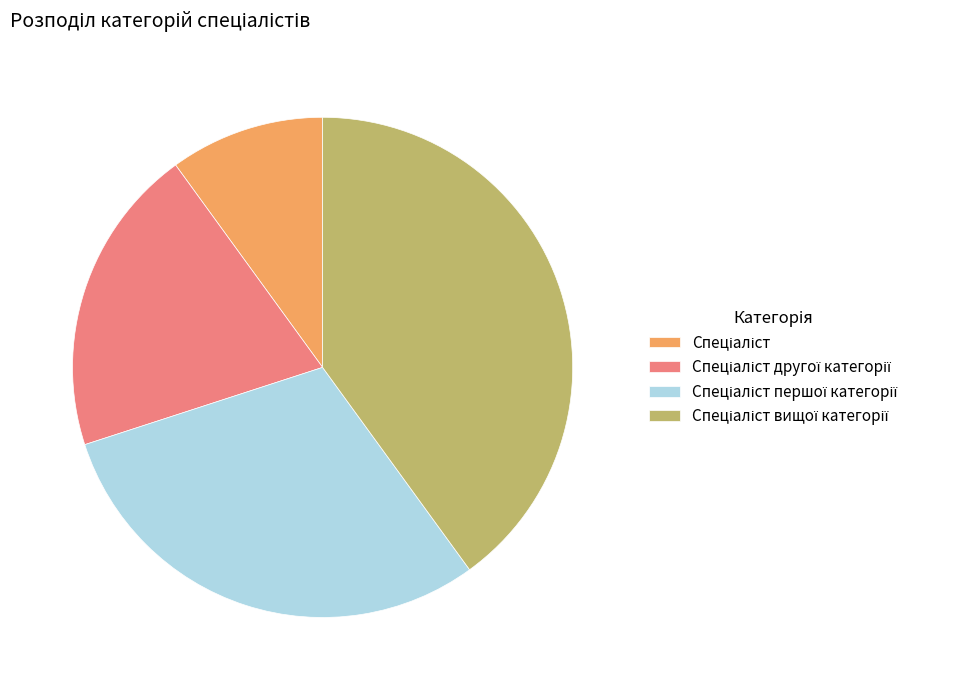

Is there a majority slice in this chart?

No